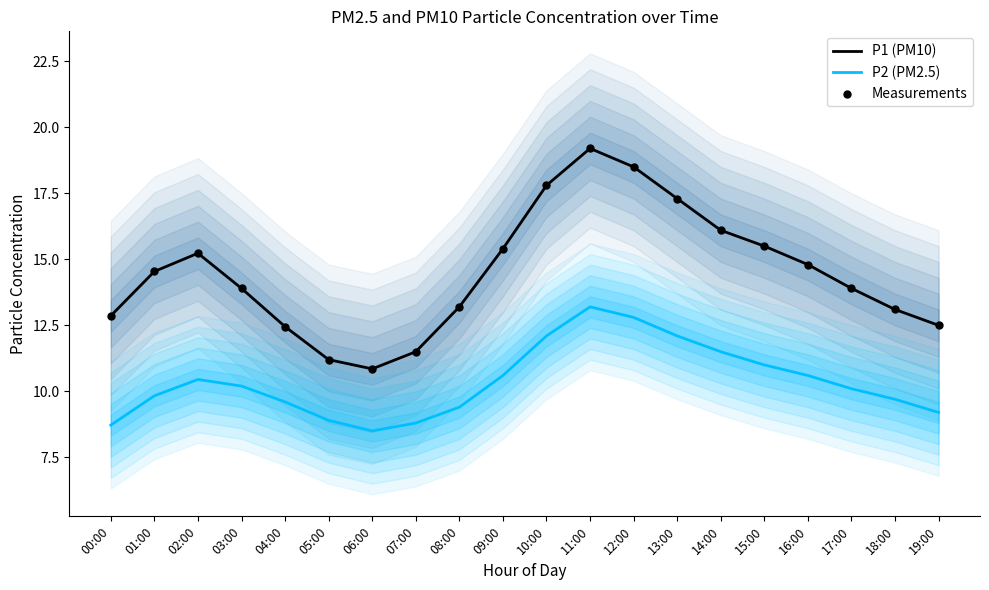

Which series has the largest total across all categories?

P1 (PM10)